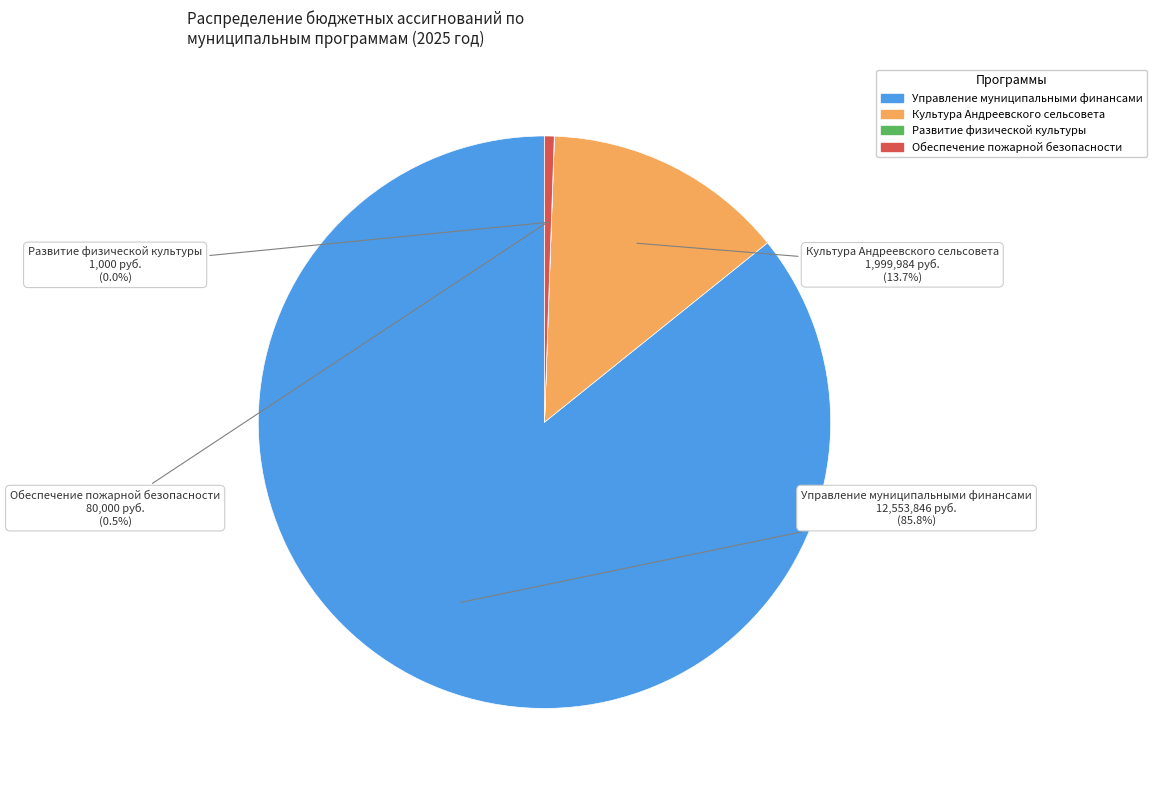

Is it true that Управление муниципальными финансами is 86% of the pie?

True